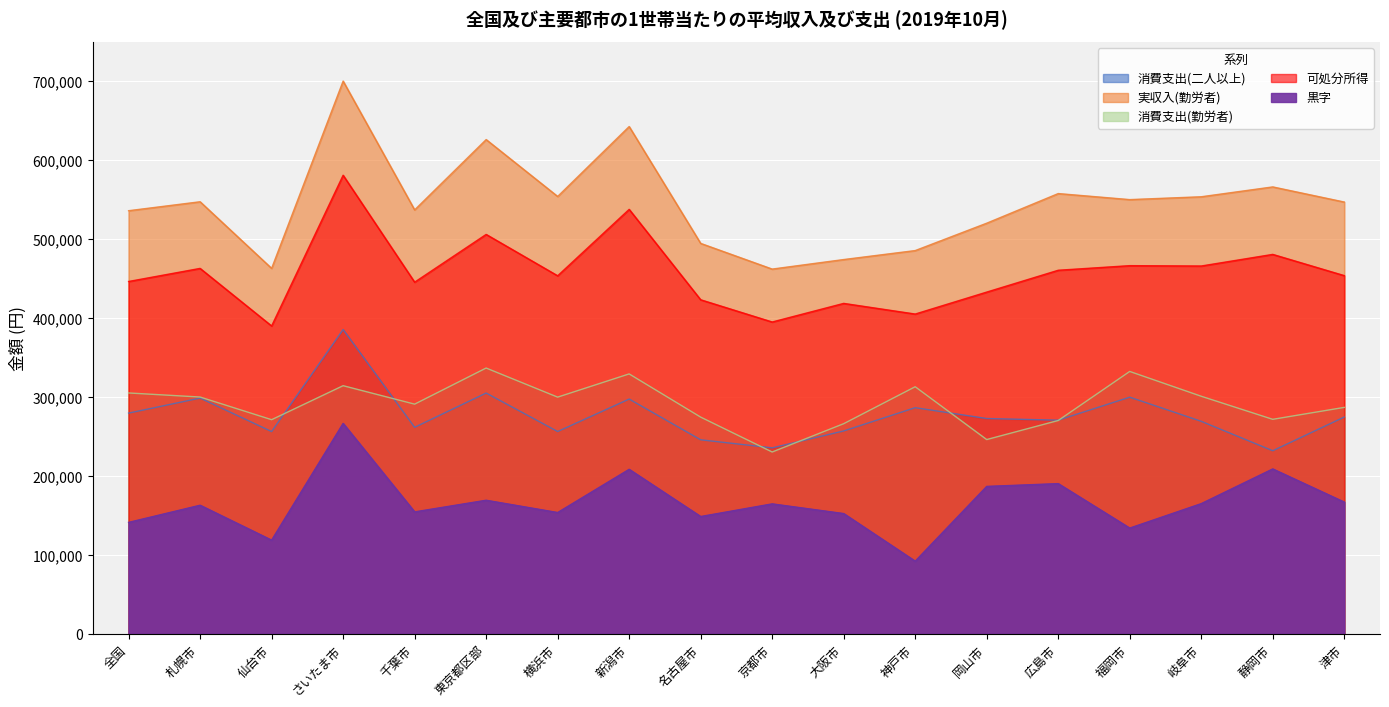

Rank the series at 神戸市 from highest to lowest value.

実収入(勤労者), 可処分所得, 消費支出(勤労者), 消費支出(二人以上), 黒字